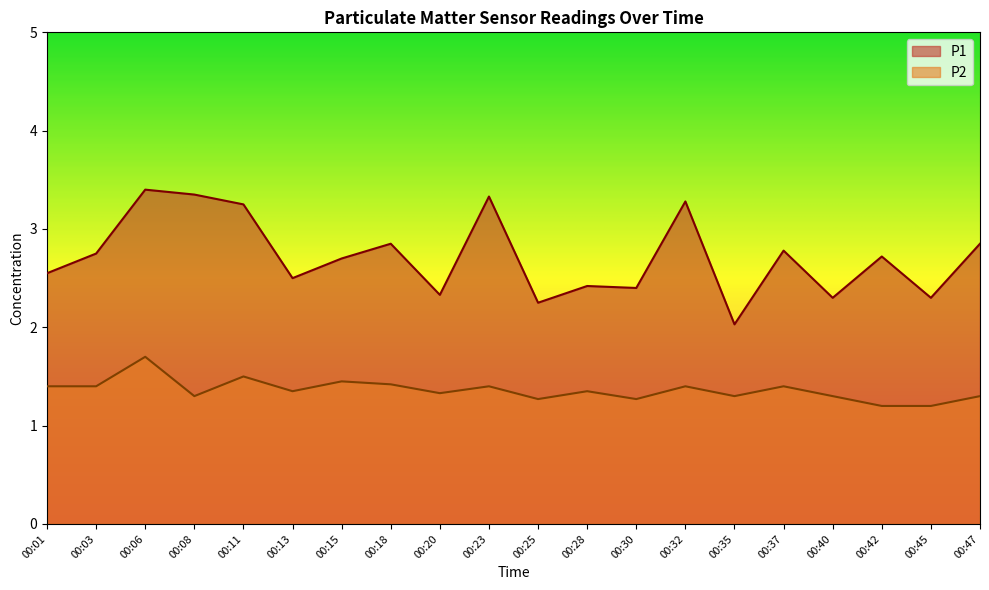

List the series in order of their peak value, highest first.

P1, P2